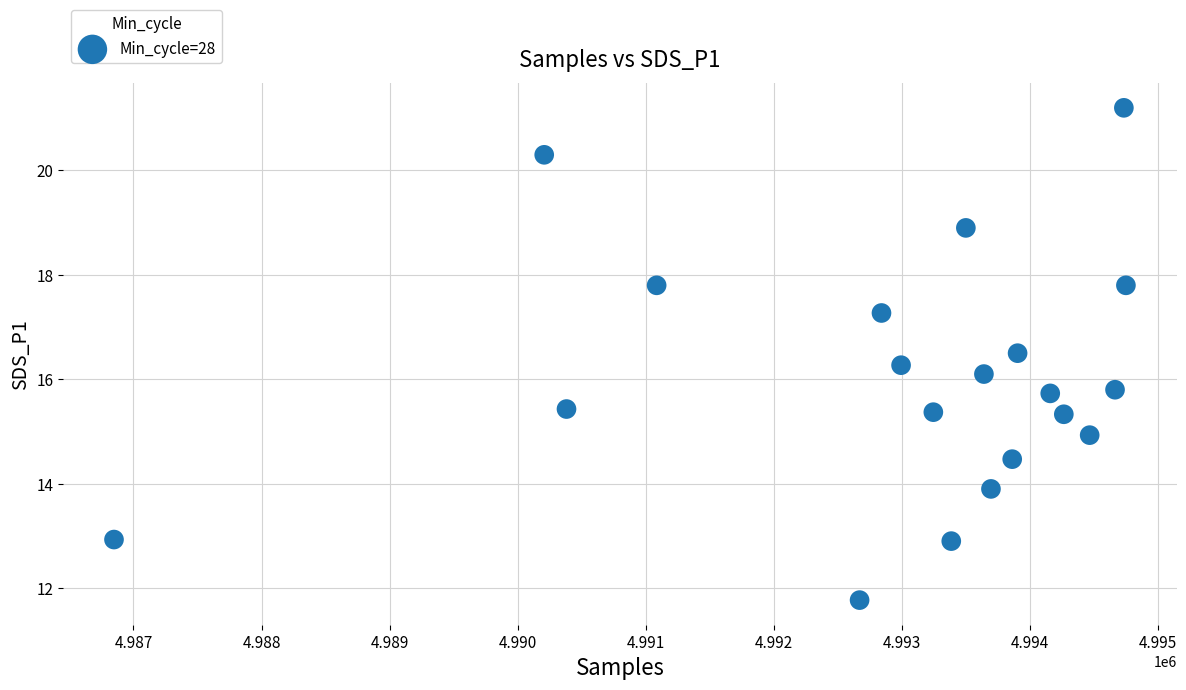

What is the range of Y values (max minus min)?

9.4